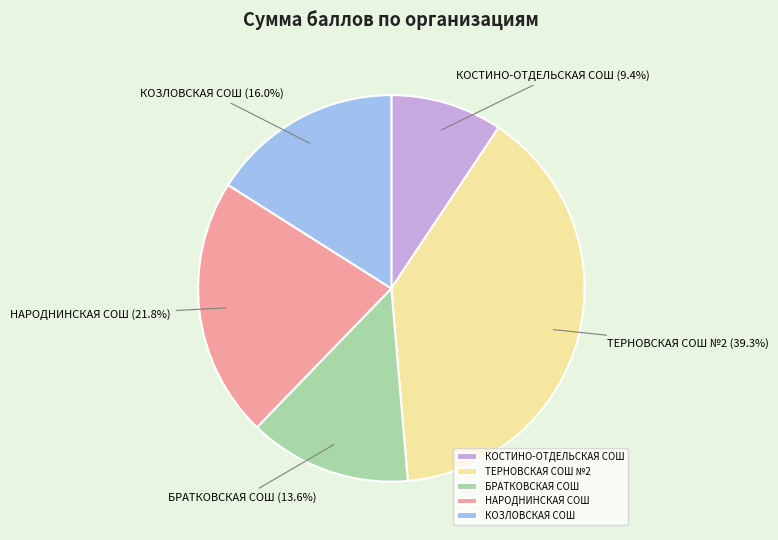

Count the number of slices in the pie.

5